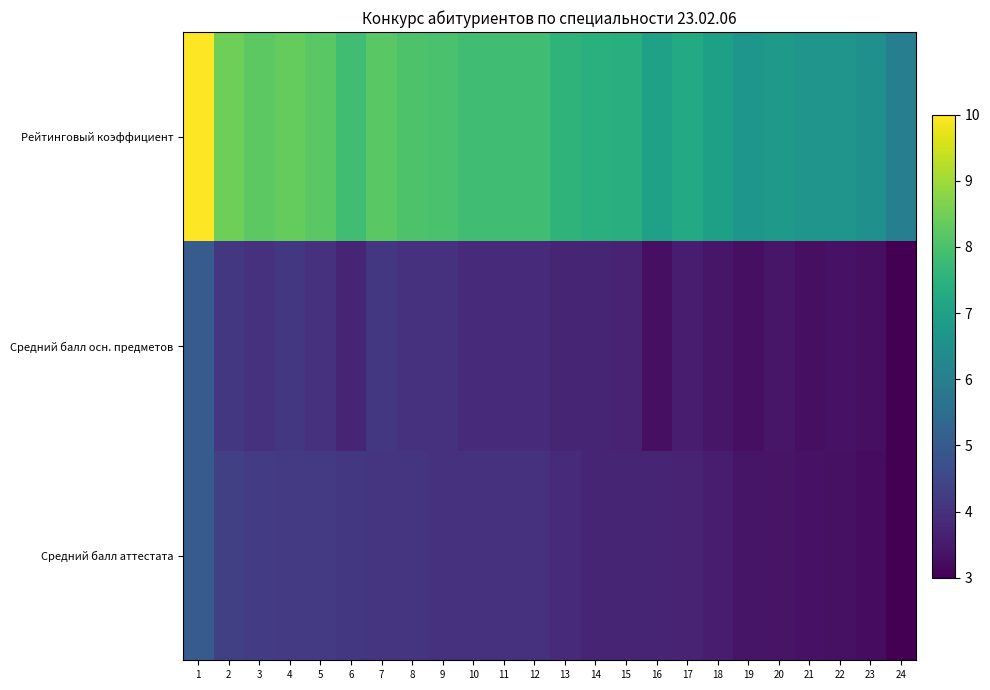

Rank the series at 22 from lowest to highest value.

Средний балл аттестата, Средний балл осн. предметов, Рейтинговый коэффициент